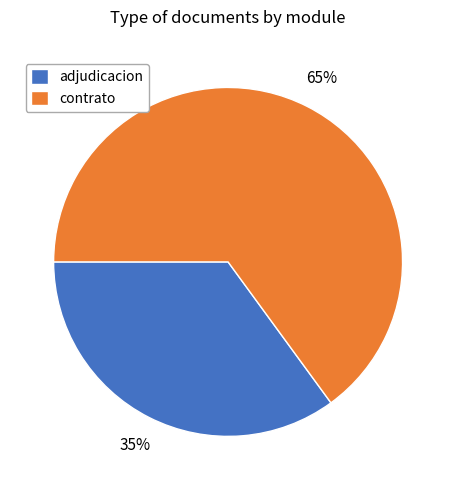

What percentage is the contrato slice, to the nearest percent?

65%